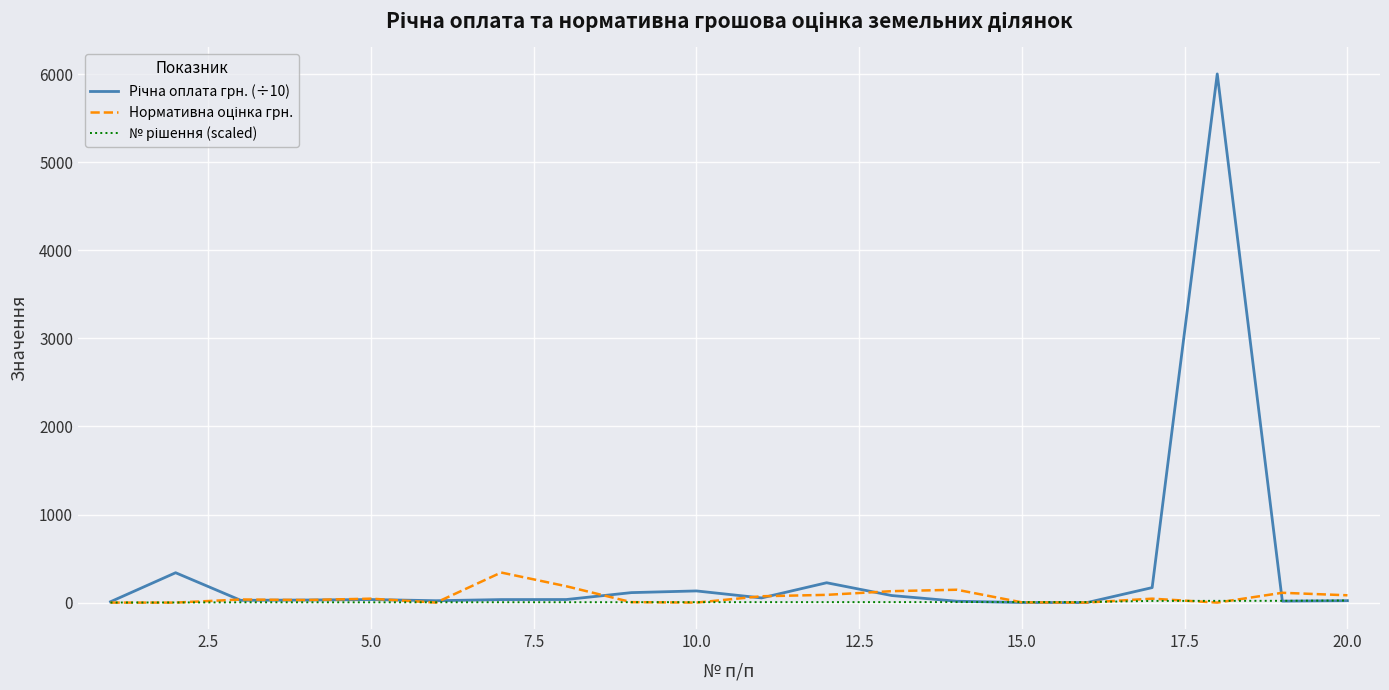

What is the maximum value shown in the chart?

6002.4